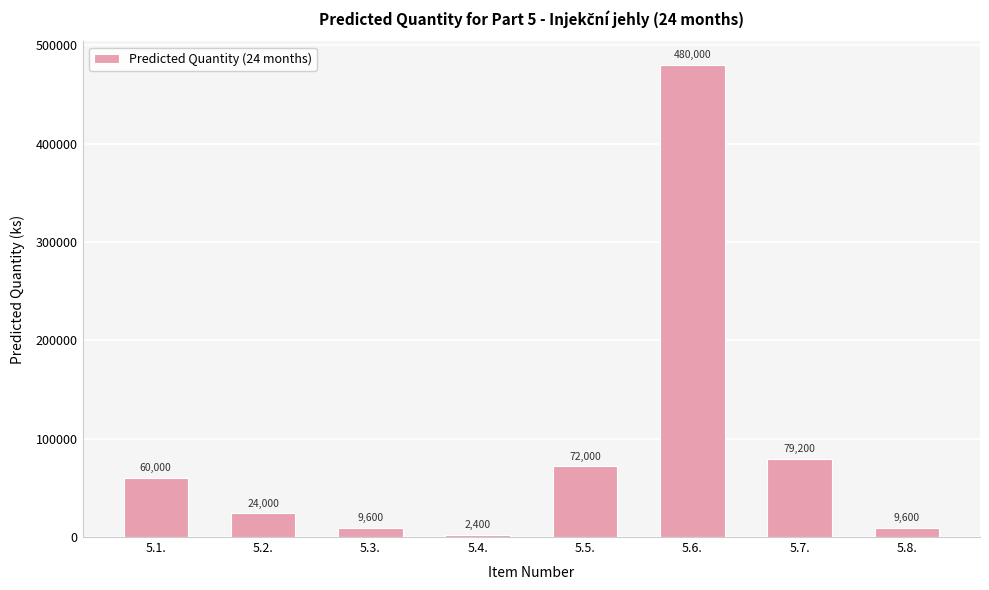

What is the average value?

92100